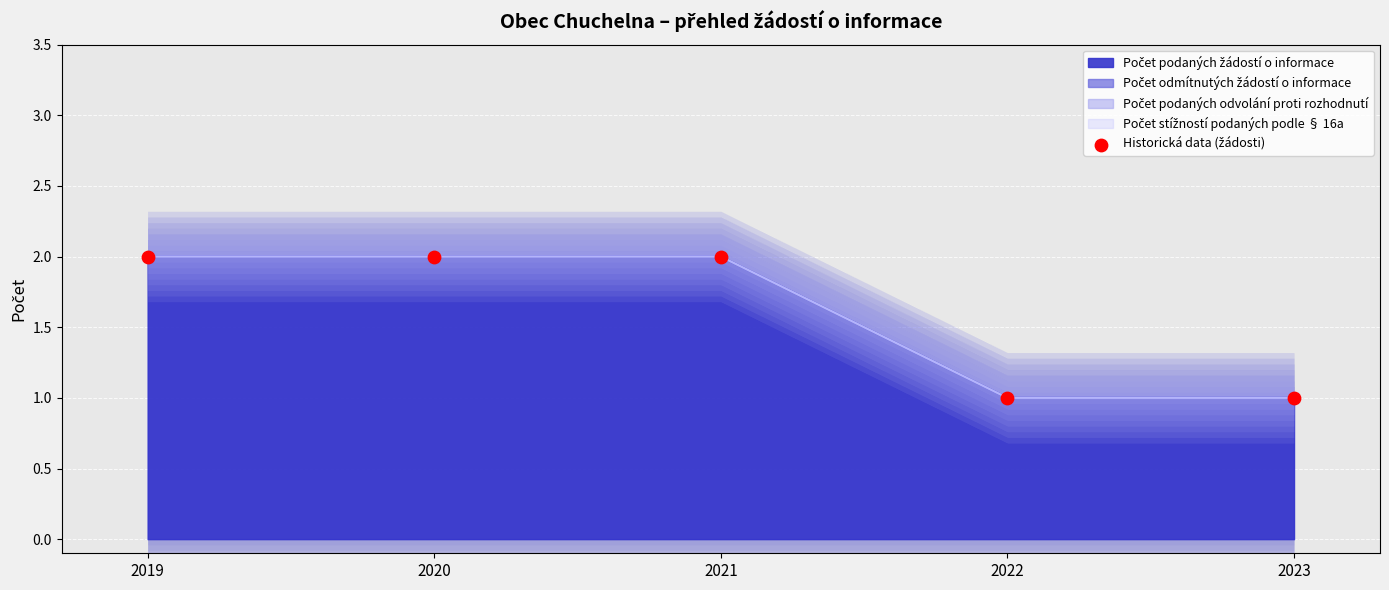

Which has a higher value, 2021 or 2019?

2021